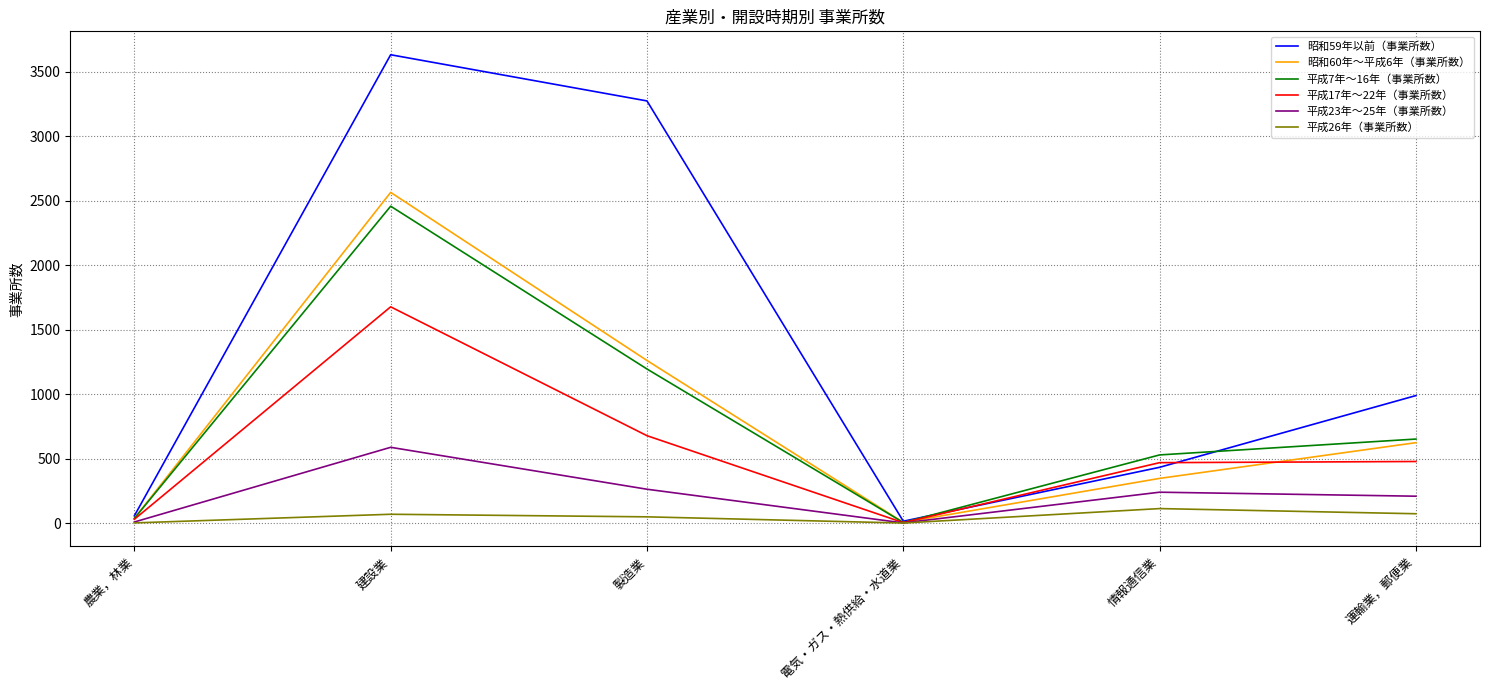

Rank the series at 建設業 from lowest to highest value.

平成26年（事業所数）, 平成23年～25年（事業所数）, 平成17年～22年（事業所数）, 平成7年～16年（事業所数）, 昭和60年～平成6年（事業所数）, 昭和59年以前（事業所数）